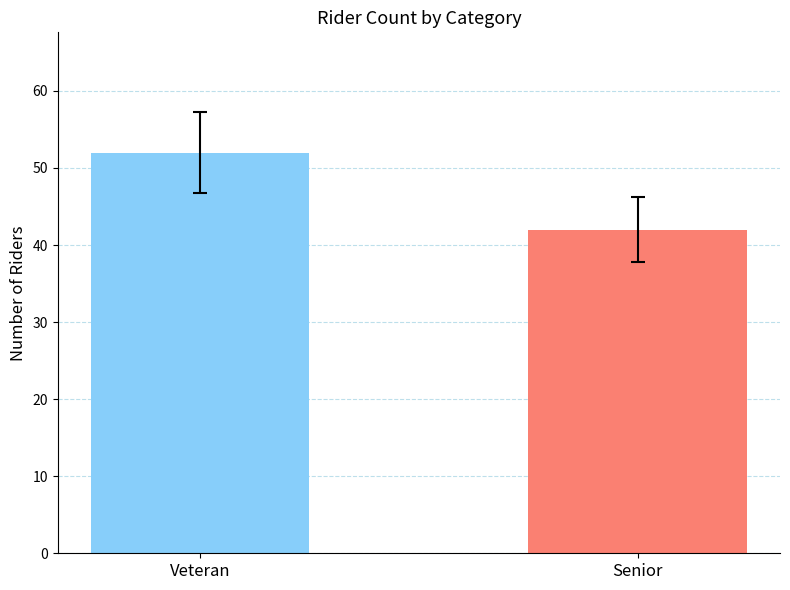

What is the sum of the values at Veteran and Senior?

94